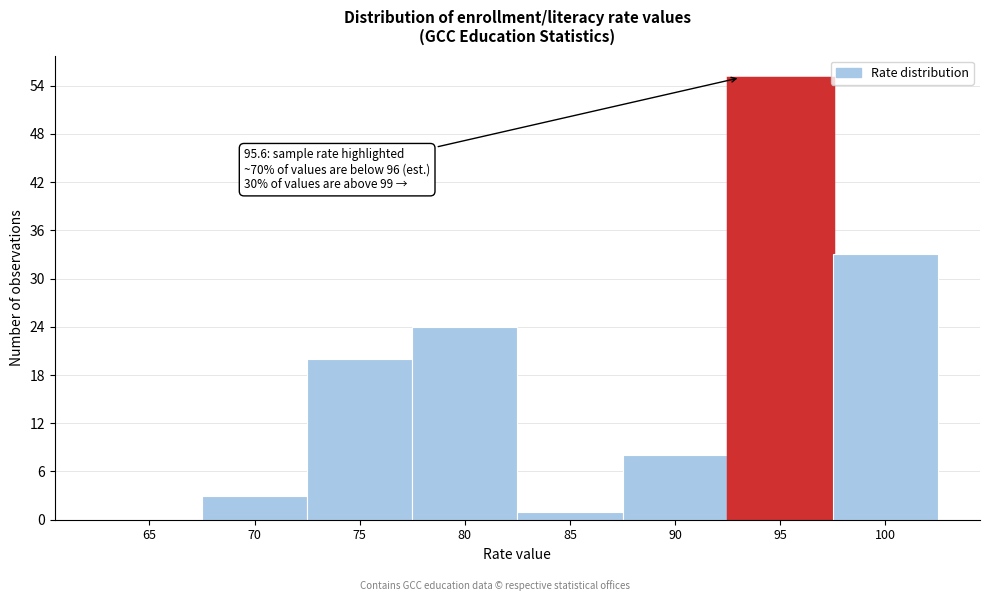

Reading left to right, list all the values displayed in this chart.

65=0	70=3	75=20	80=24	85=1	90=8	95=55	100=33